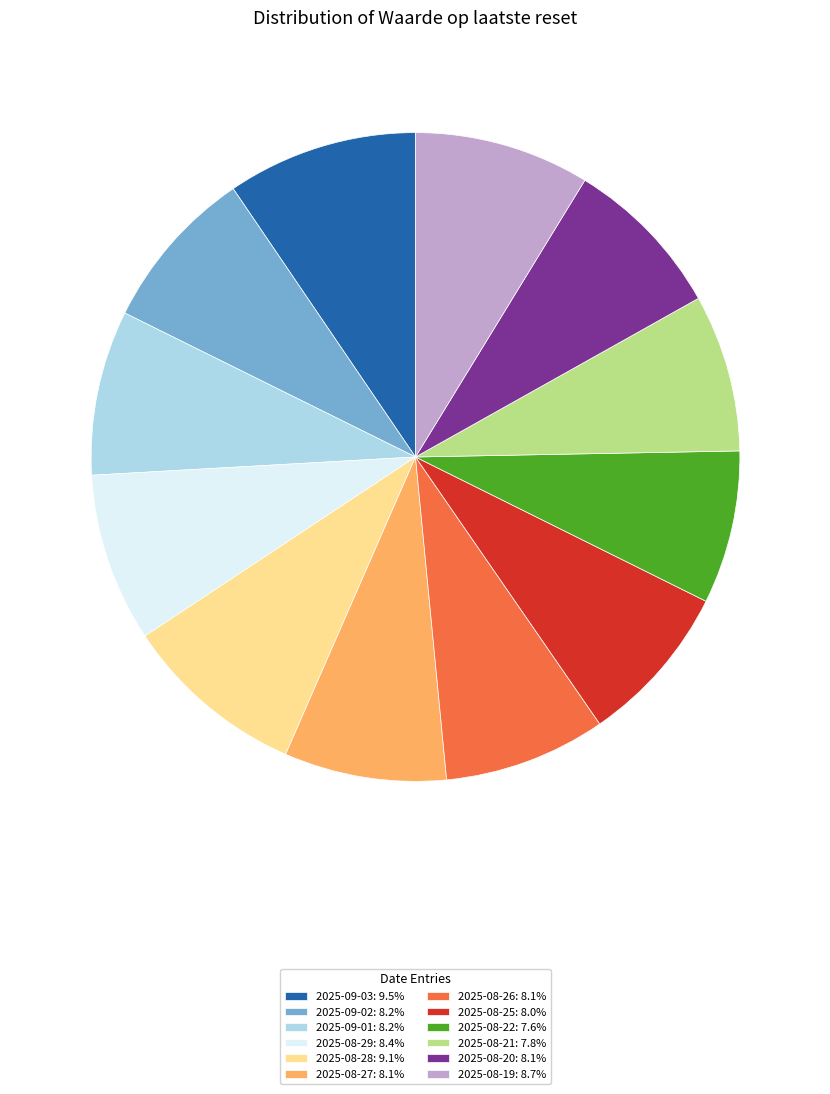

What is the ratio of the value at 2025-08-21: 7.8% to the value at 2025-09-02: 8.2%?

1.0